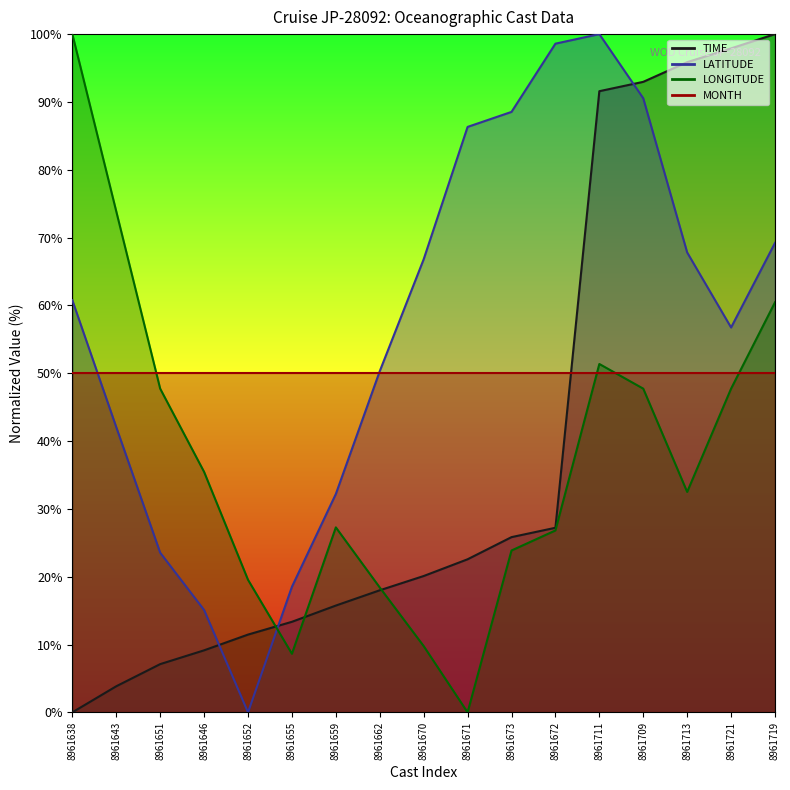

At how many categories does at least one series exceed 77?

9